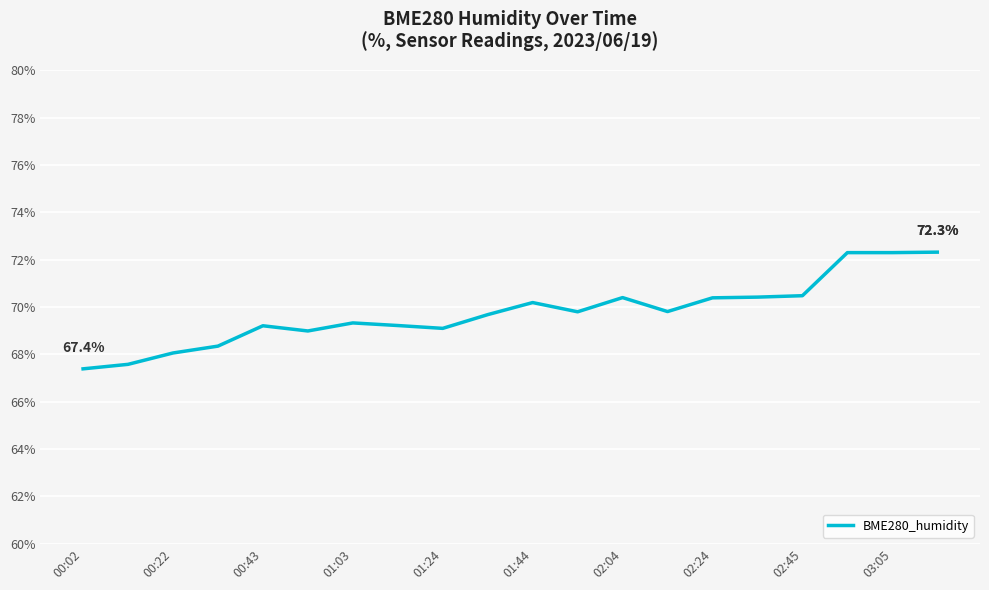

What is the greatest value displayed?

72.3